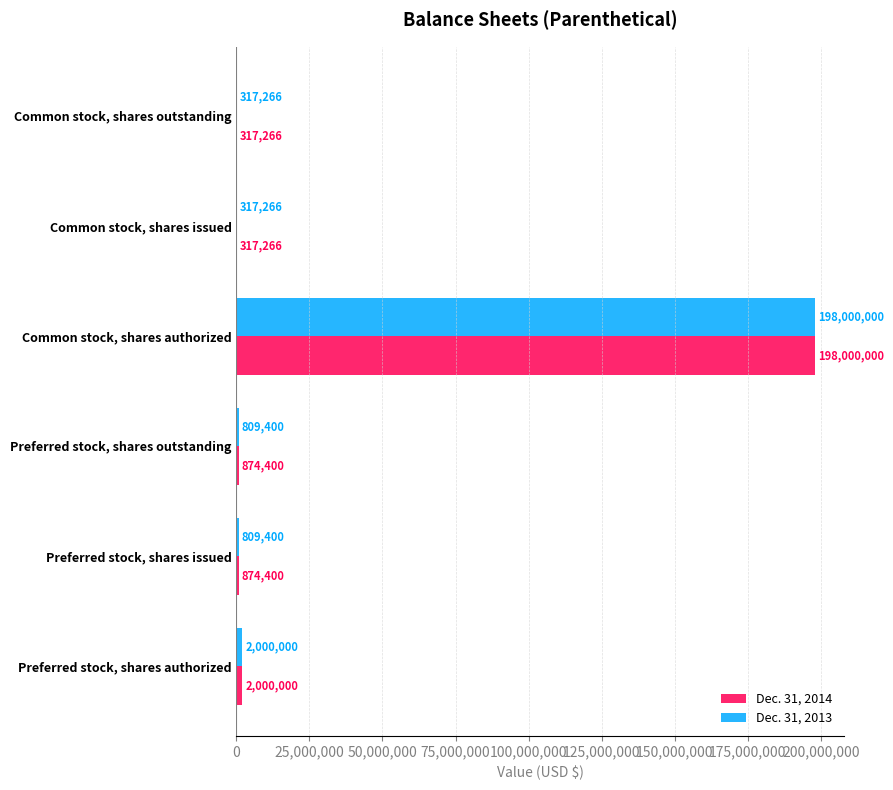

True or false: Dec. 31, 2013 has a value of 317266 at Common stock, shares issued.

True